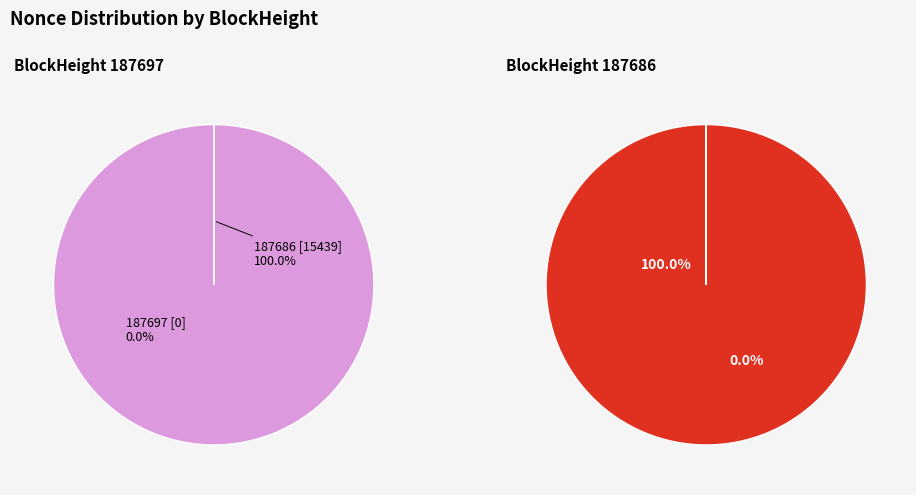

Which category accounts for the majority?

187686